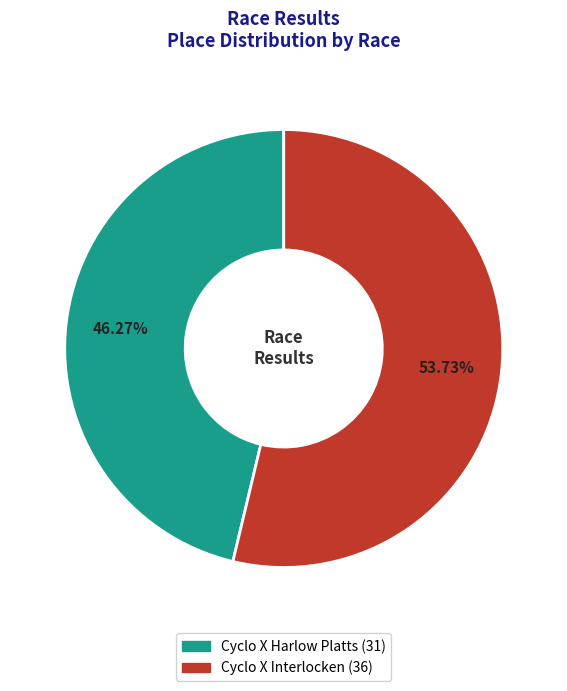

Which has a higher value, Cyclo X Harlow Platts or Cyclo X Interlocken?

Cyclo X Interlocken